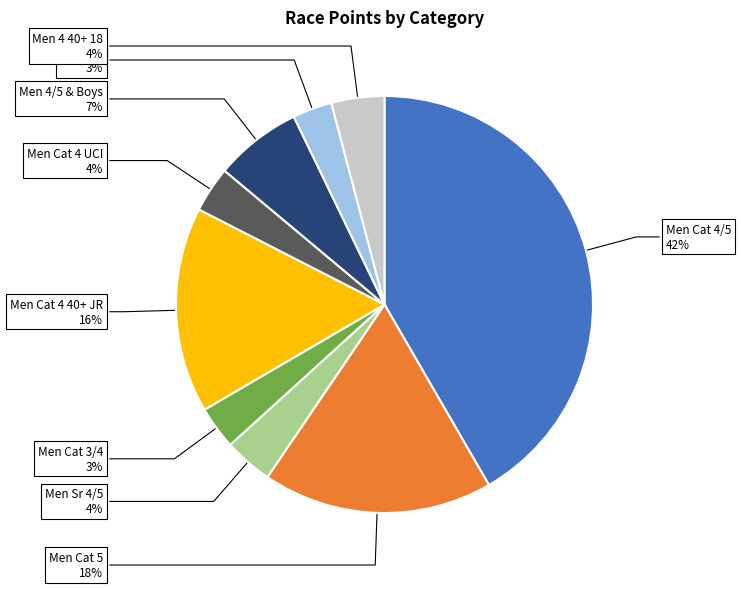

To the nearest percent, what is the average slice percentage?

11%